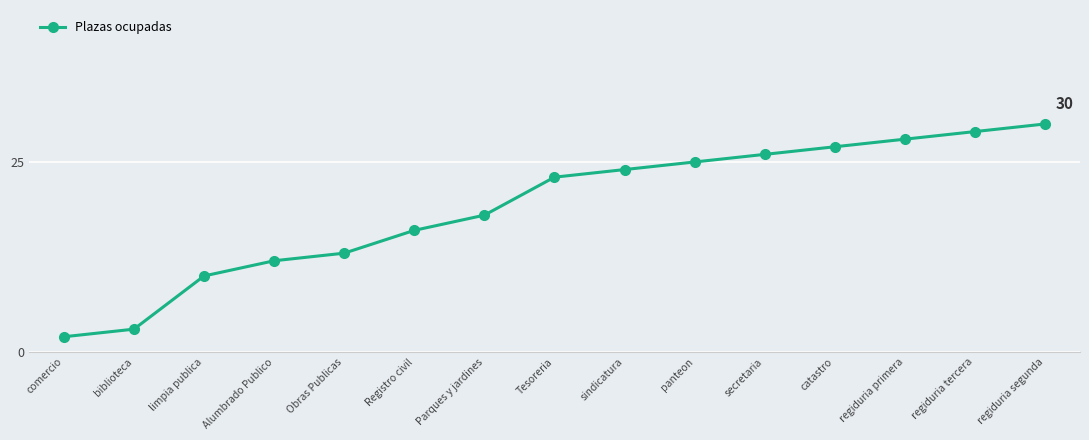

Read the value at regiduria segunda.

30